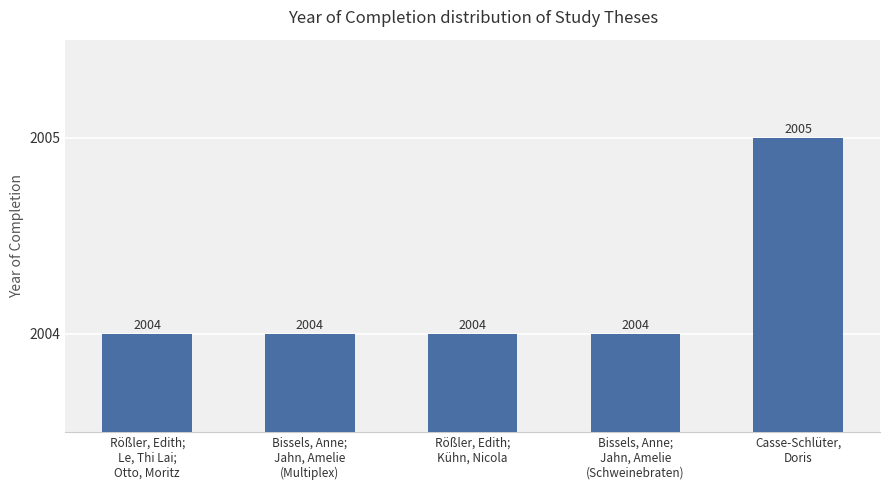

What is the average value?

2004